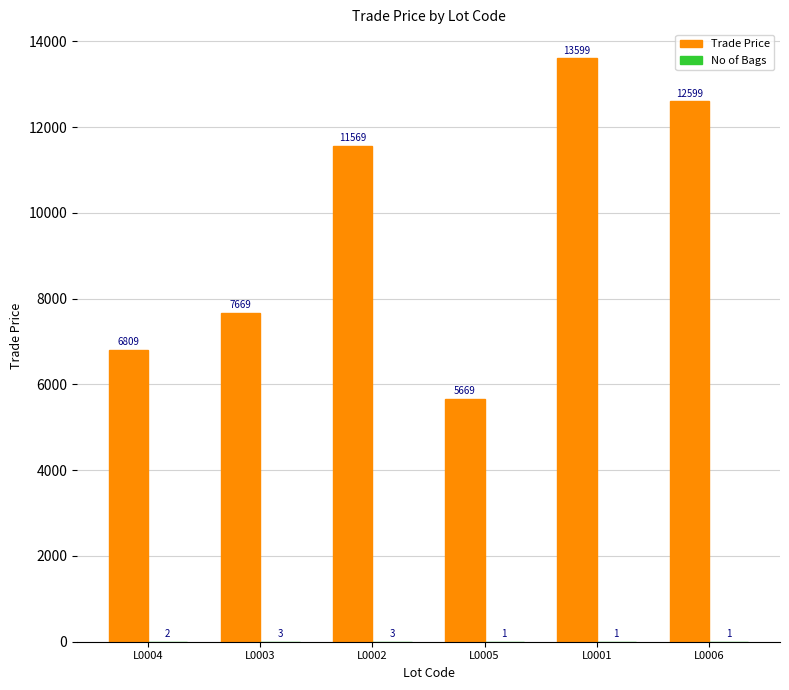

Which category has the highest value across all series?

L0001